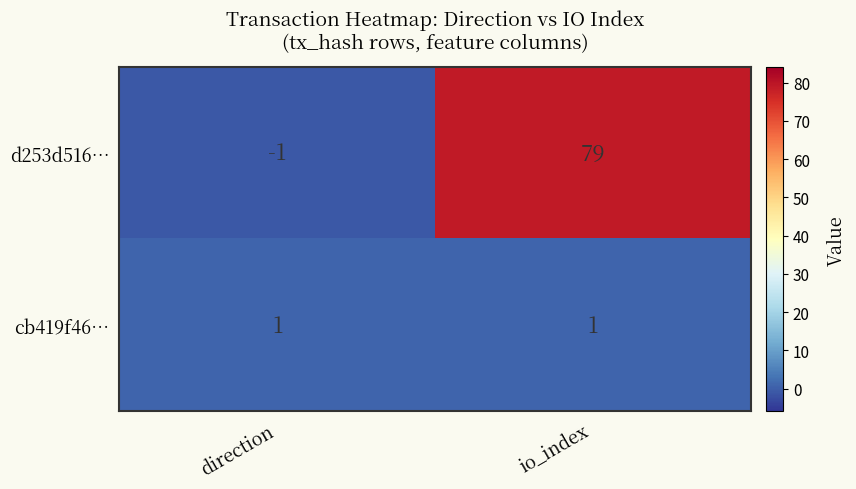

What is the total value across all series at io_index?

80